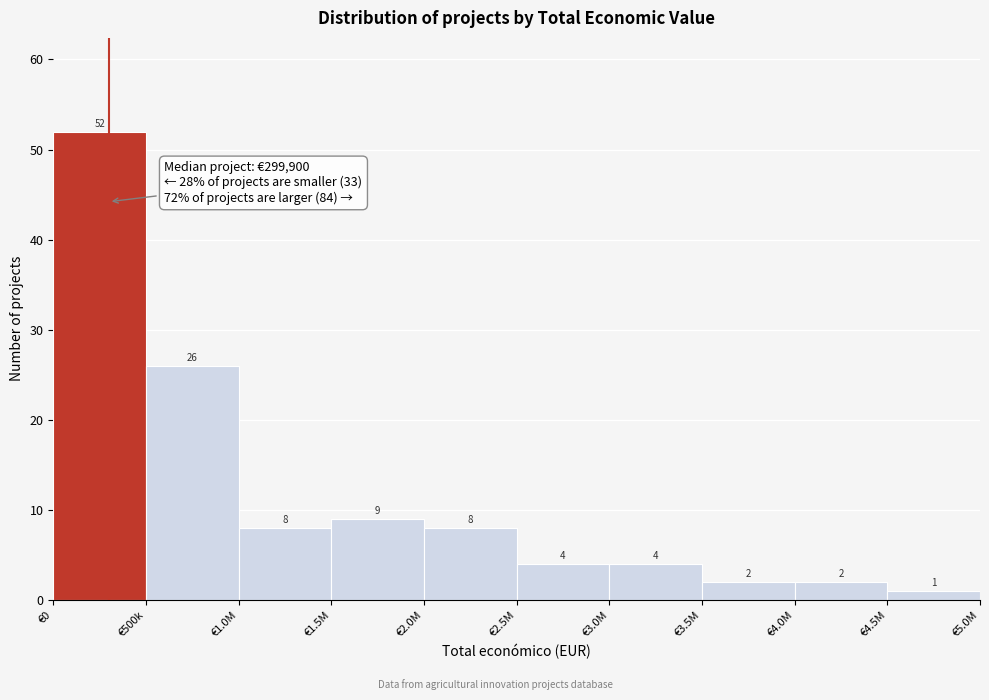

Reading left to right, what are all the values shown in this chart?

52	26	8	9	8	4	4	2	2	1